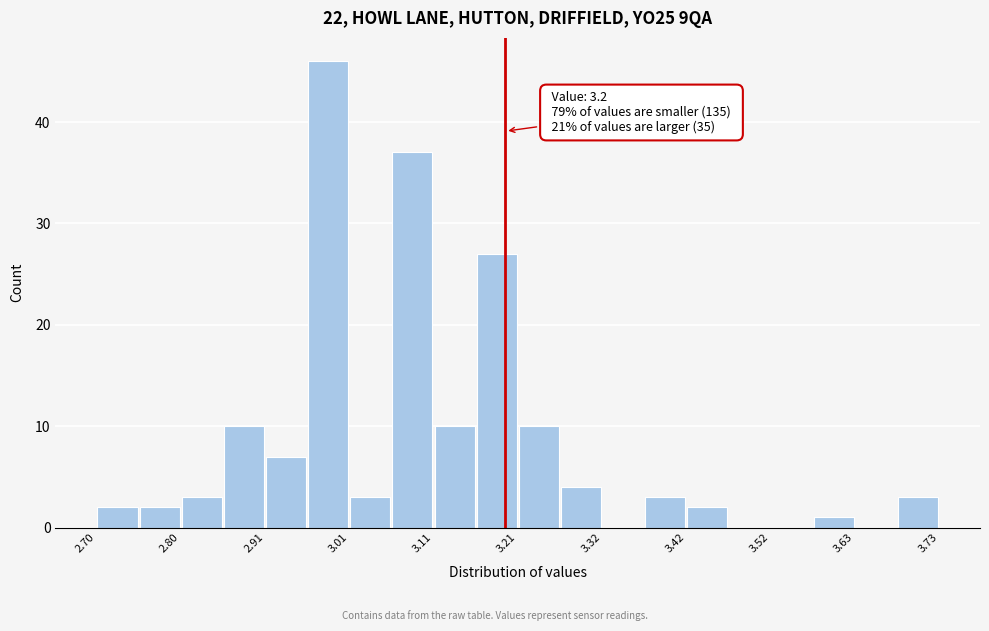

Read against the x-axis, roughly where is the centre of the tallest bar?

2.98